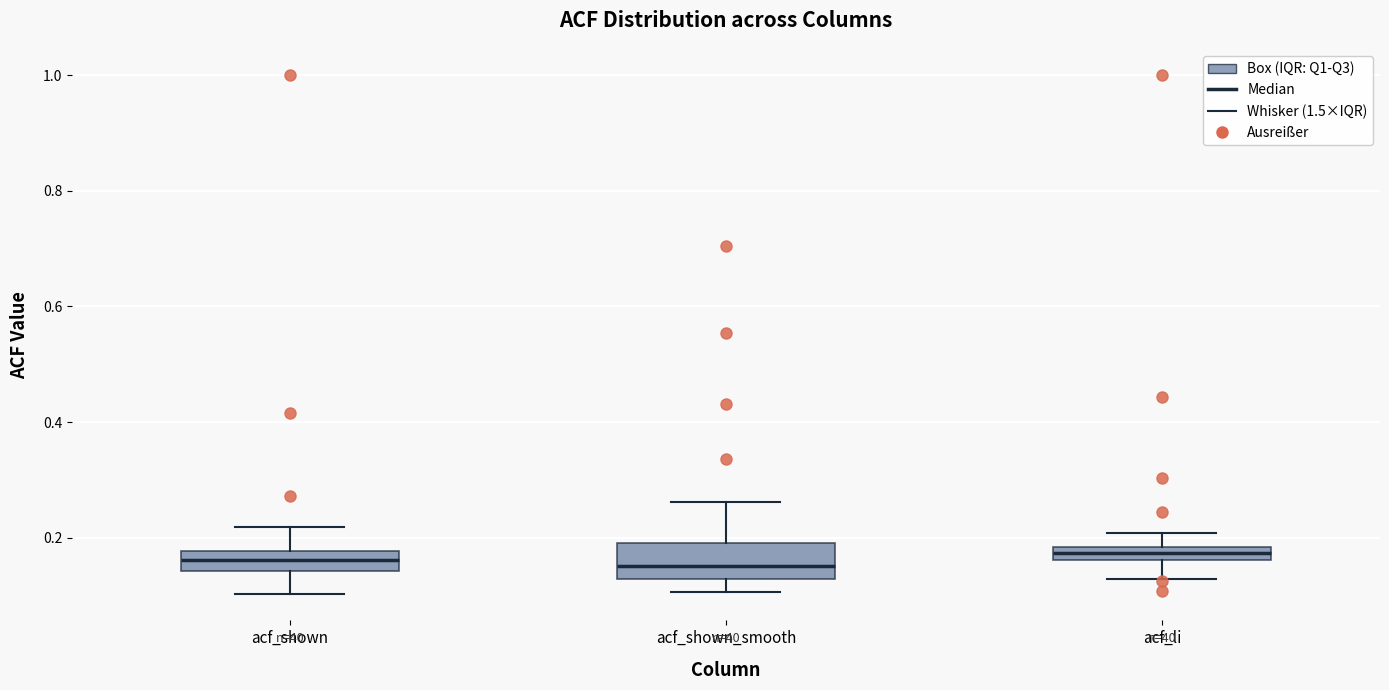

Which box is the tallest, from its lower edge to its upper edge?

acf_shown_smooth